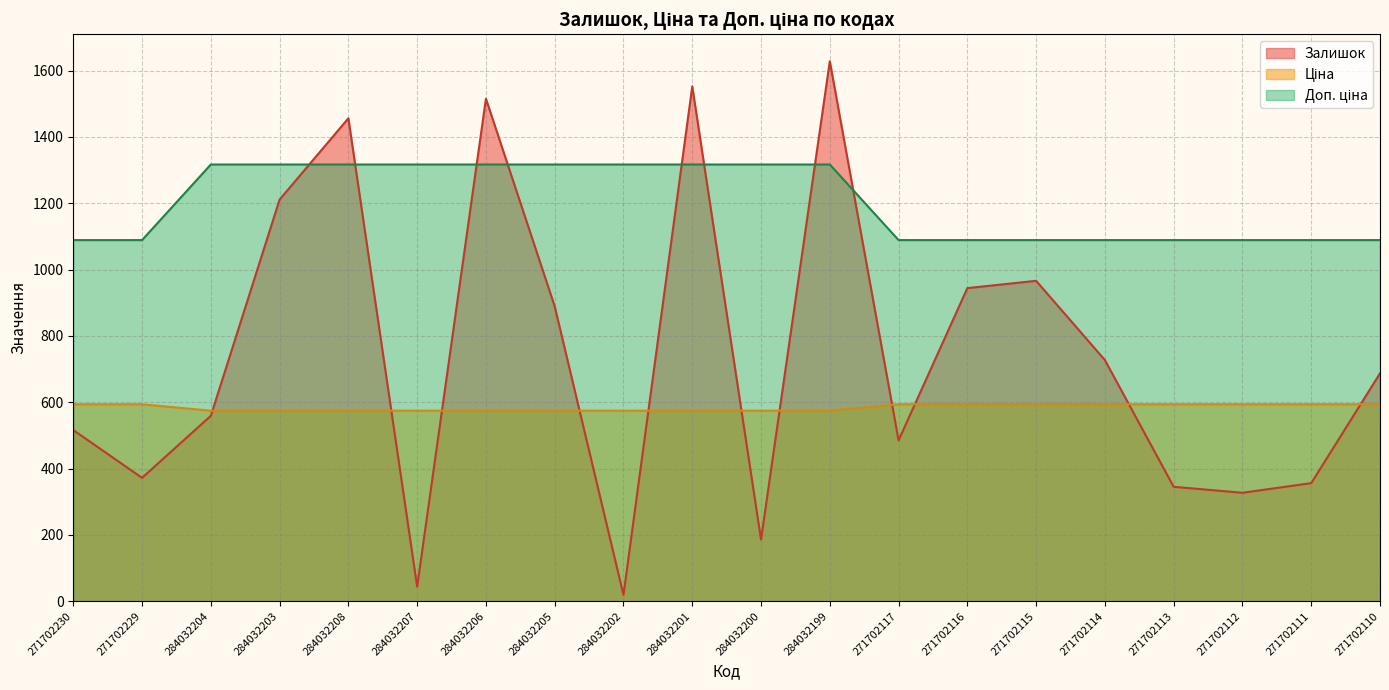

Which series has the widest spread of values?

Залишок